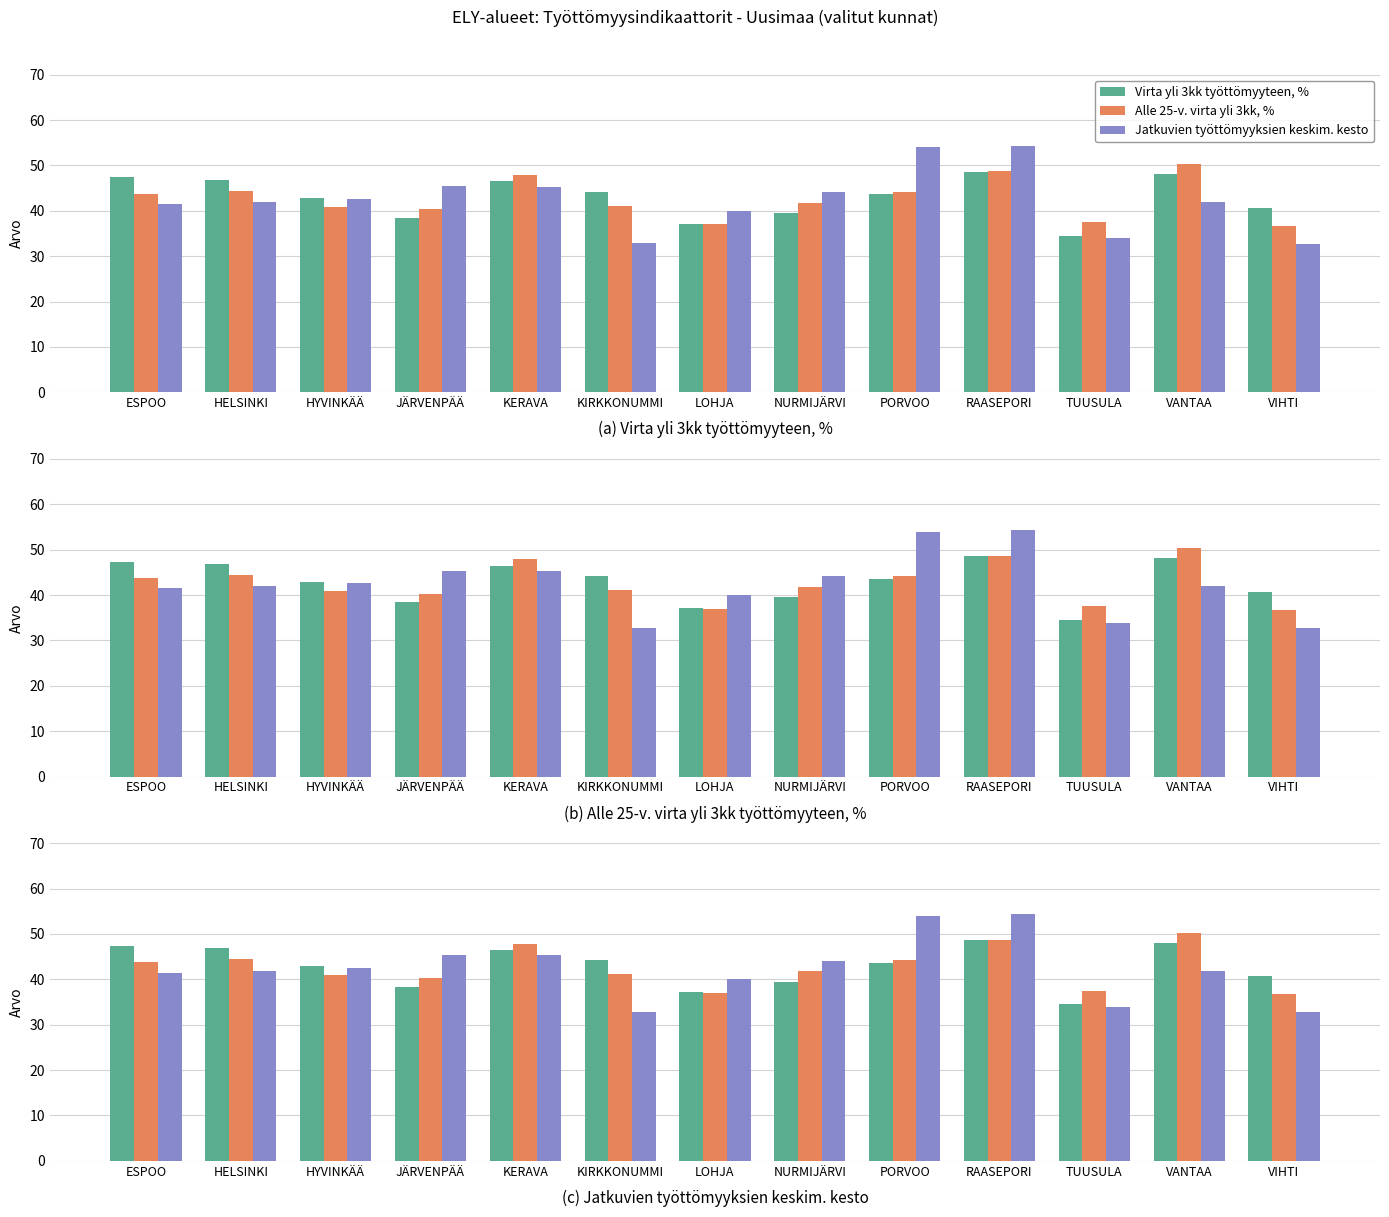

Is it true that Virta yli 3kk työttömyyteen, % equals 80.3 at KERAVA?

False